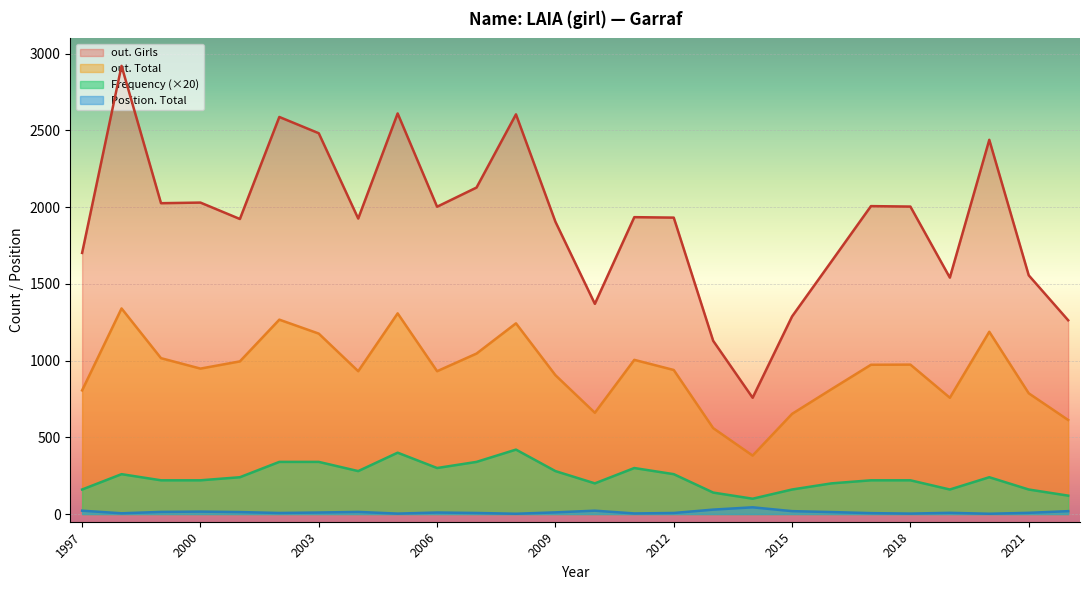

Reading left to right, what are all the values shown in this chart?

out. Girls: 2022=1263	2021=1556	2020=2439	2019=1541	2018=2004	2017=2007	2016=1647	2015=1288	2014=758	2013=1129	2012=1932	2011=1935	2010=1370	2009=1905	2008=2605	2007=2128	2006=2003	2005=2611	2004=1926	2003=2482	2002=2588	2001=1923	2000=2030	1999=2026	1998=2921	1997=1702
out. Total: 2022=613	2021=787	2020=1188	2019=758	2018=974	2017=973	2016=814	2015=653	2014=381	2013=560	2012=939	2011=1005	2010=660	2009=905	2008=1243	2007=1046	2006=931	2005=1308	2004=931	2003=1176	2002=1267	2001=995	2000=948	1999=1016	1998=1340	1997=806
Frequency: 2022=6	2021=8	2020=12	2019=8	2018=11	2017=11	2016=10	2015=8	2014=5	2013=7	2012=13	2011=15	2010=10	2009=14	2008=21	2007=17	2006=15	2005=20	2004=14	2003=17	2002=17	2001=12	2000=11	1999=11	1998=13	1997=8
Position. Total: 2022=19	2021=8	2020=2	2019=8	2018=3	2017=6	2016=13	2015=19	2014=44	2013=29	2012=7	2011=4	2010=22	2009=11	2008=2	2007=7	2006=10	2005=3	2004=14	2003=10	2002=7	2001=13	2000=16	1999=14	1998=5	1997=22